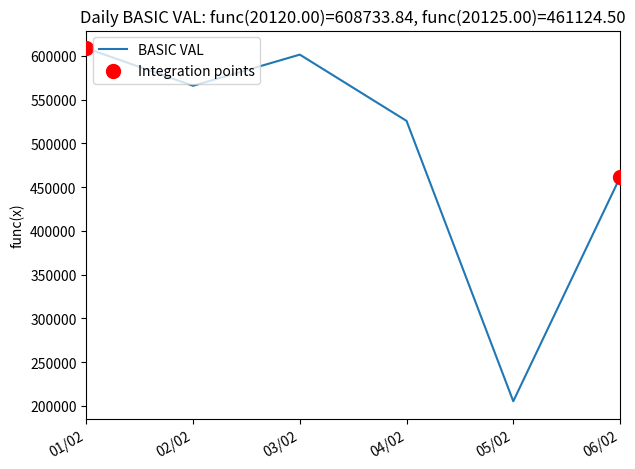

What is the change in value from 01/02 to 04/02?

-83070.5